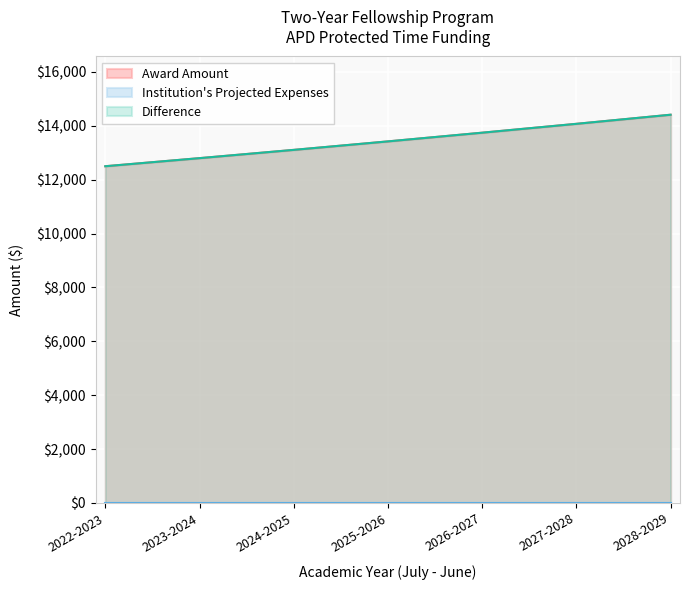

What is the sum of the values at 2023-2024 and 2022-2023?

25300